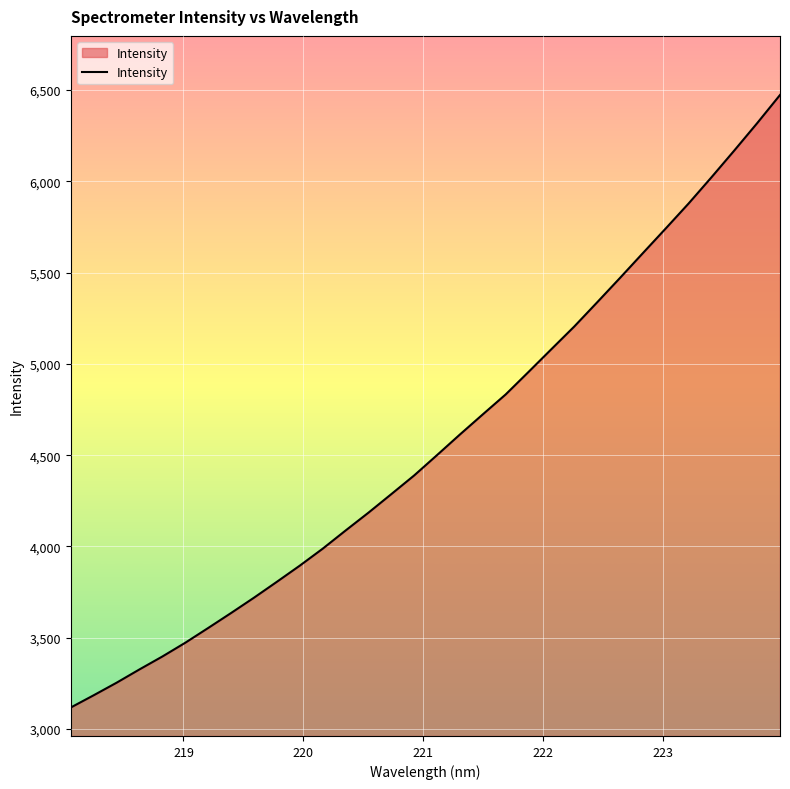

What is the maximum value shown in the chart?

6472.4